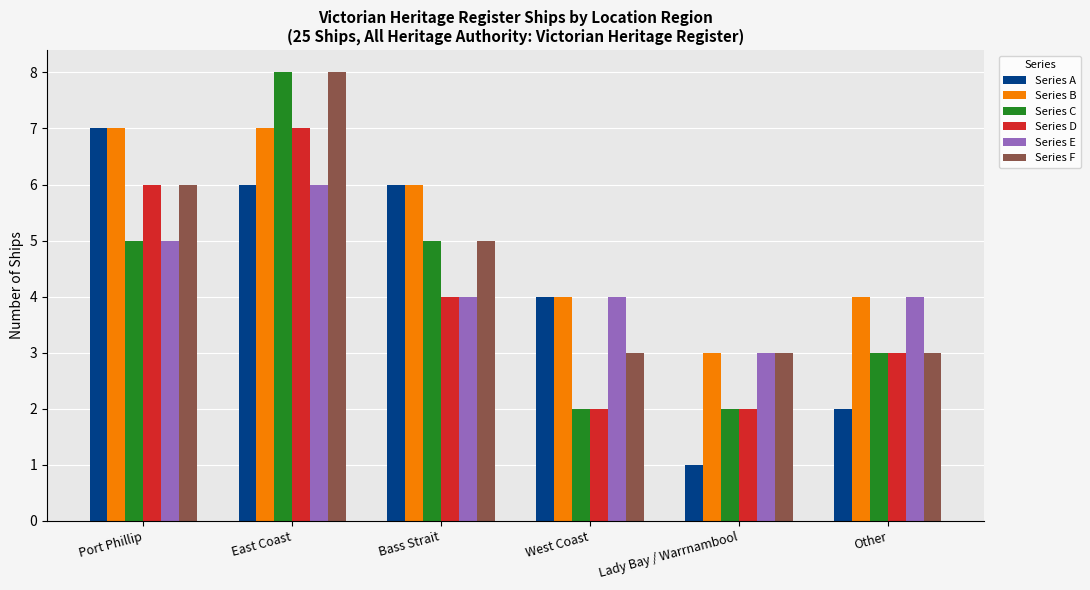

What value does the Series E series have at Bass Strait?

4